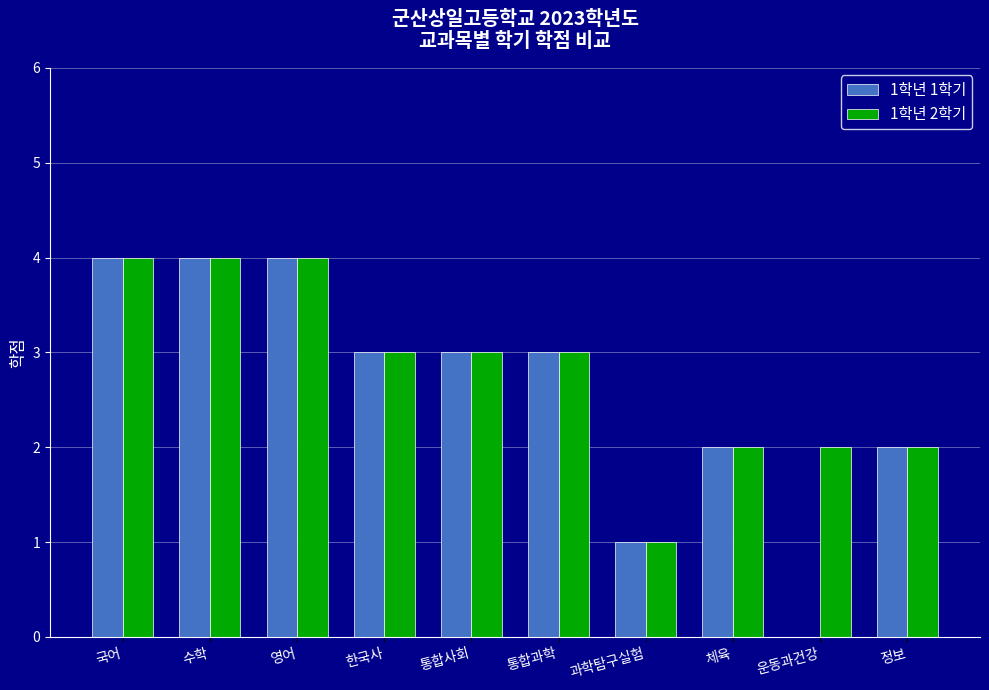

The value of 1학년 2학기 at 통합사회 is 3. True or false?

True